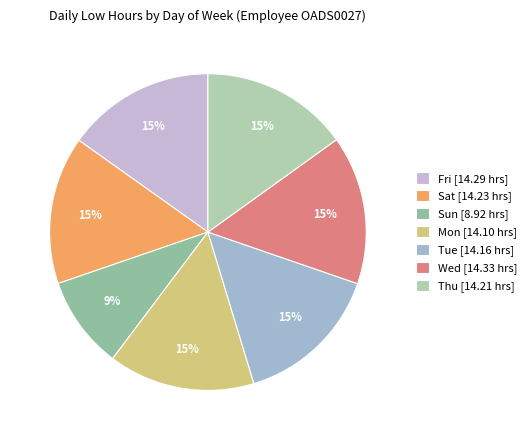

The Fri slice represents 9% of the pie. True or false?

False